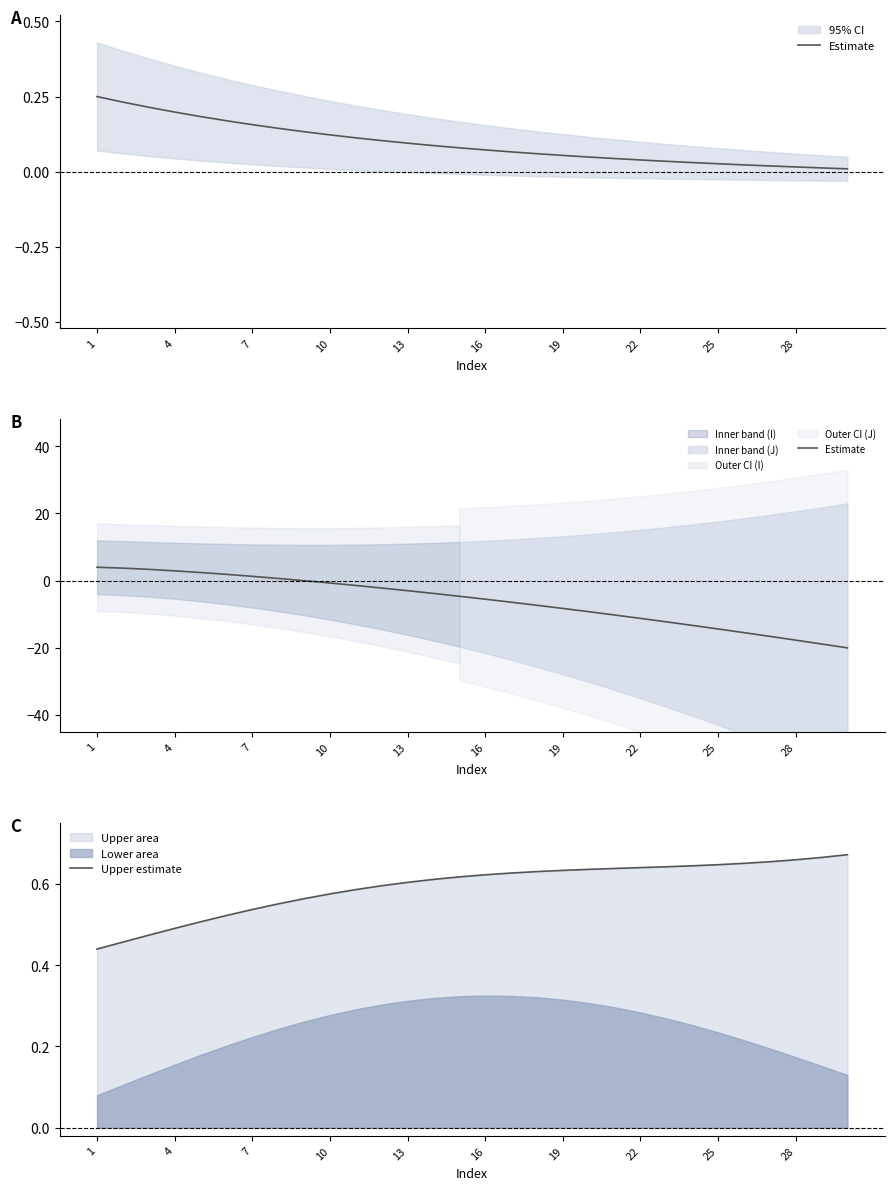

Is it true that Upper estimate equals 0.4 at 13?

False